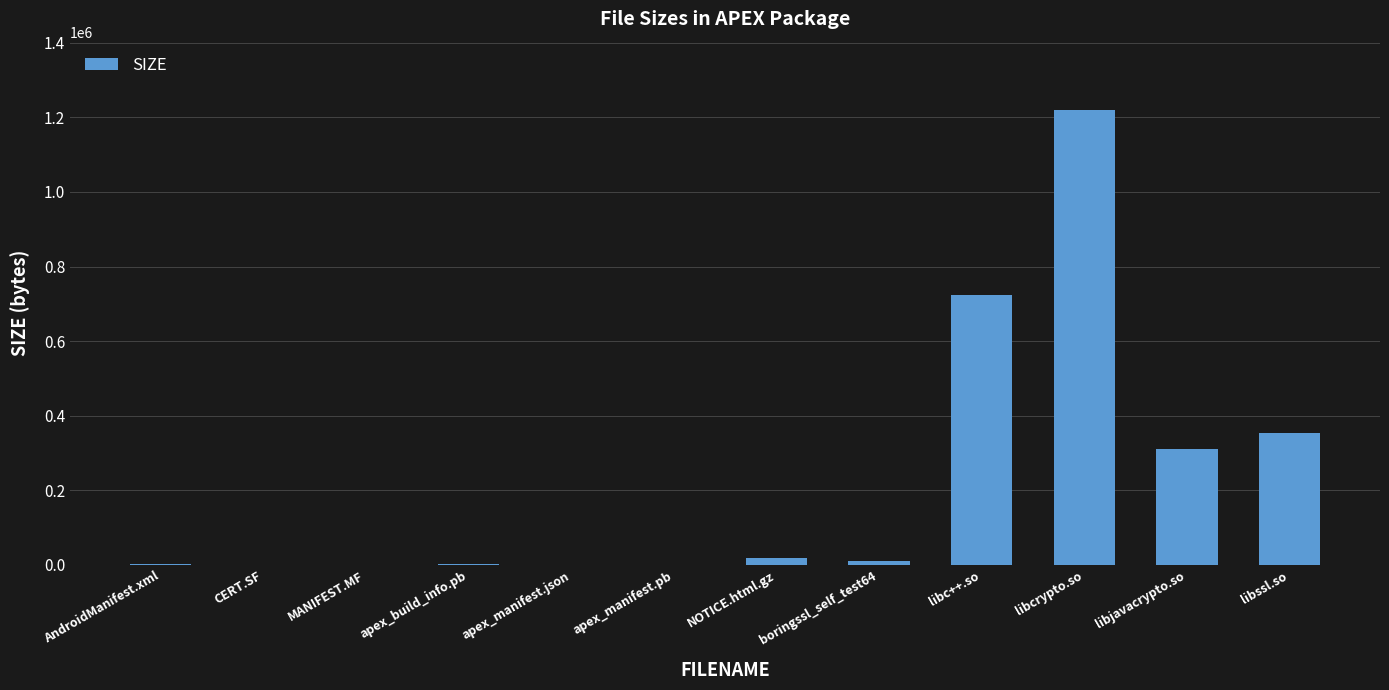

How many distinct data groups are displayed?

1